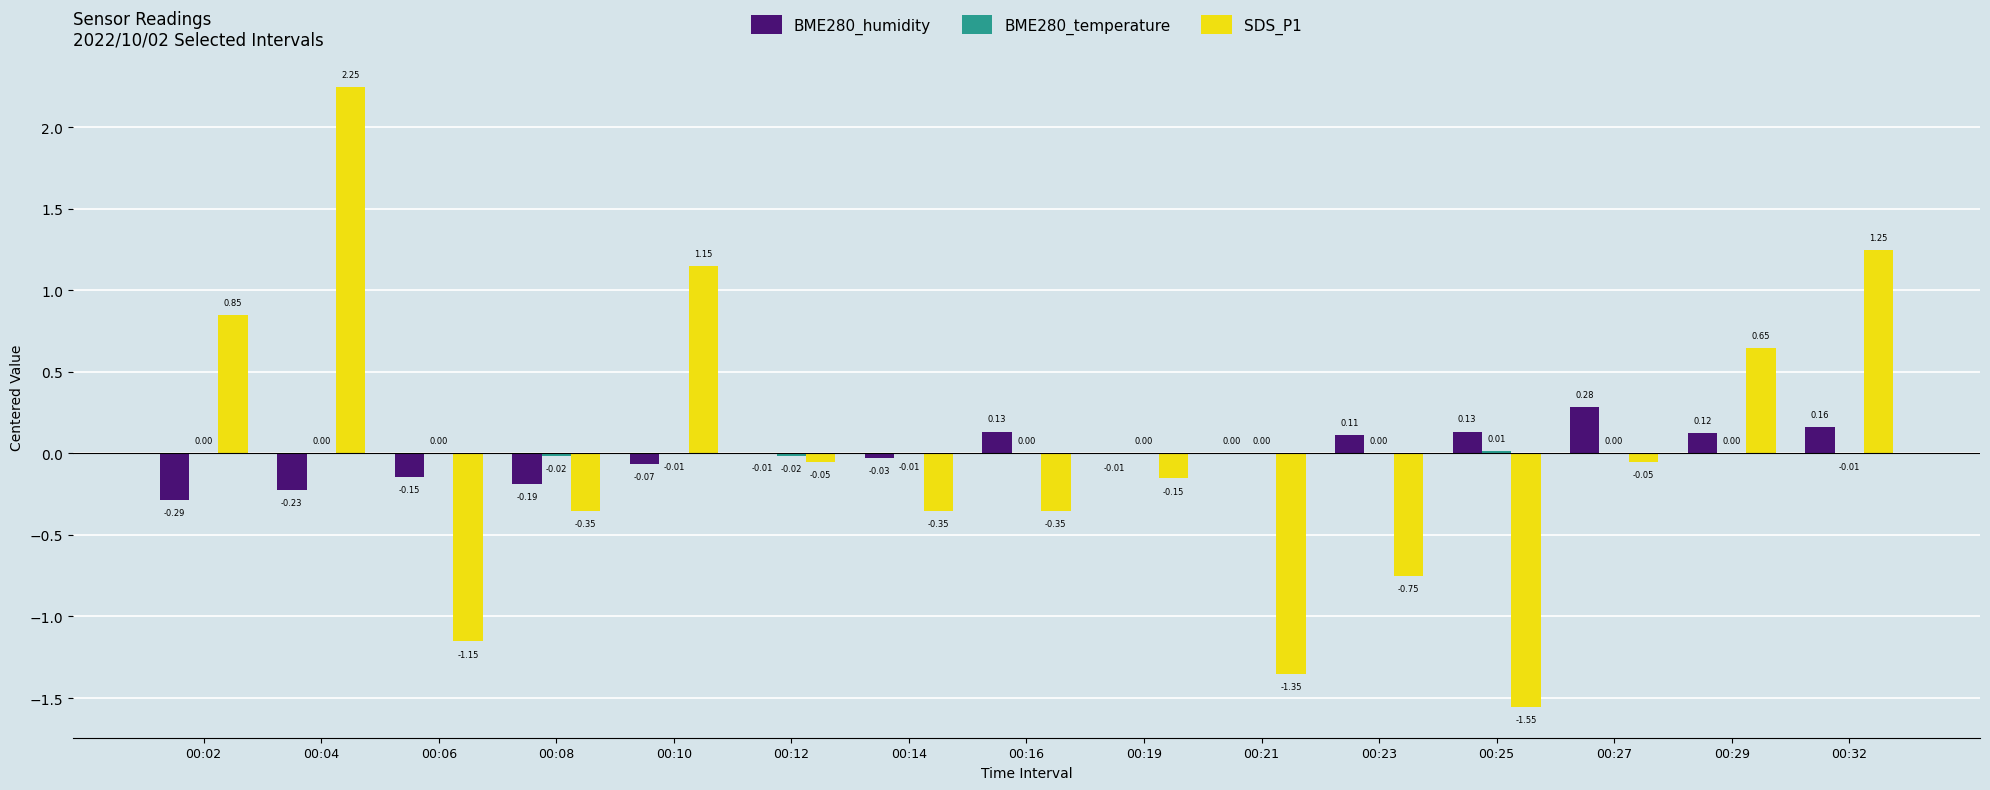

Between 00:06 and 00:12, which series saw the biggest shift?

SDS_P1